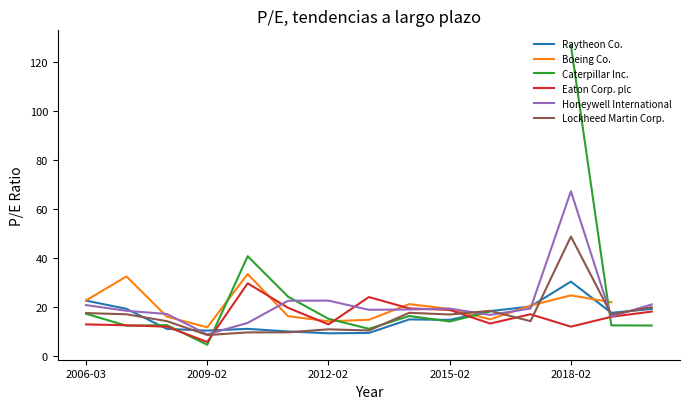

What is the minimum value for Raytheon Co.?

9.2